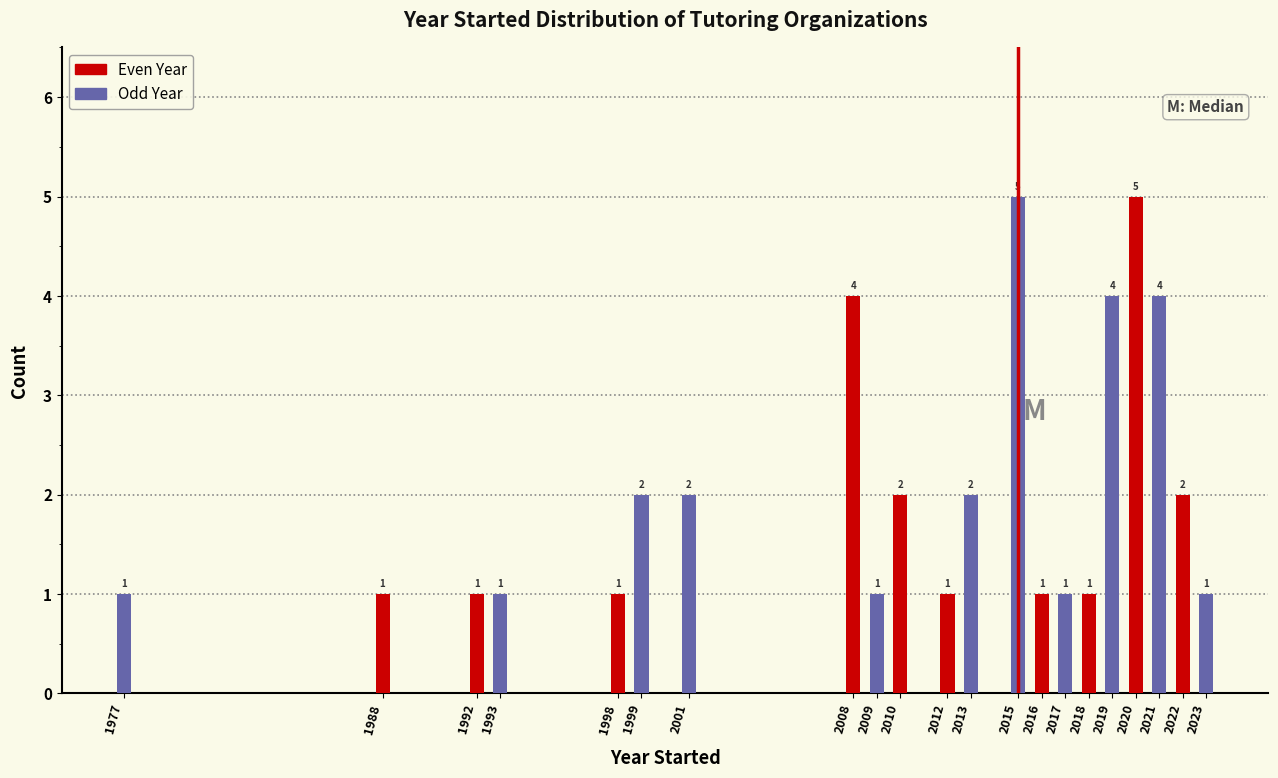

Reading left to right, extract all data points from this chart.

1977=1	1988=1	1992=1	1993=1	1998=1	1999=2	2001=2	2008=4	2009=1	2010=2	2012=1	2013=2	2015=5	2016=1	2017=1	2018=1	2019=4	2020=5	2021=4	2022=2	2023=1